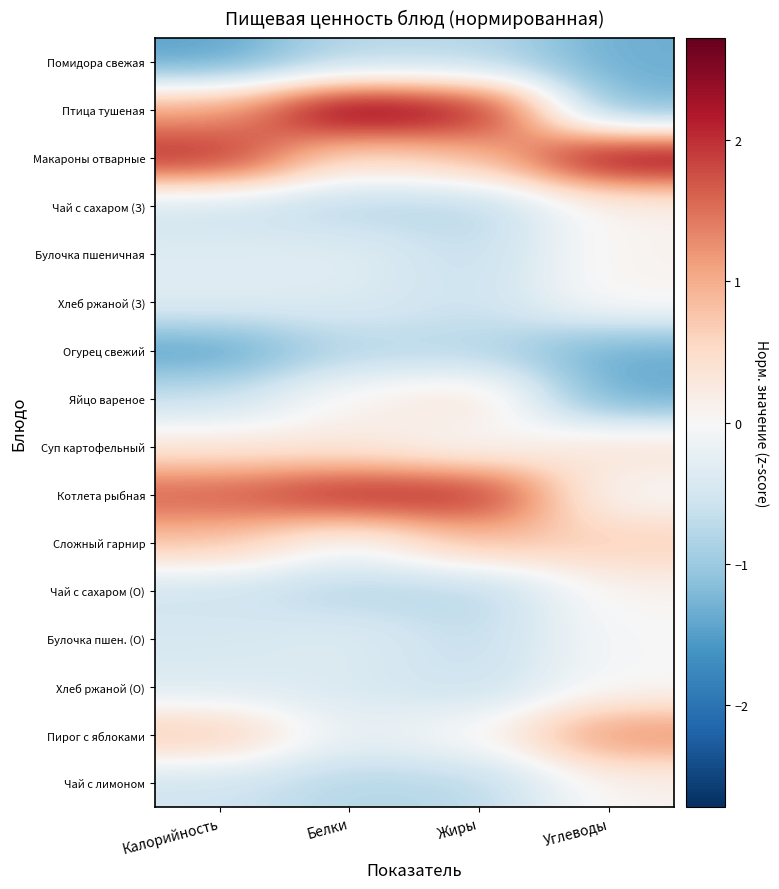

What is the spread (max minus min) of values at Калорийность?

3.6